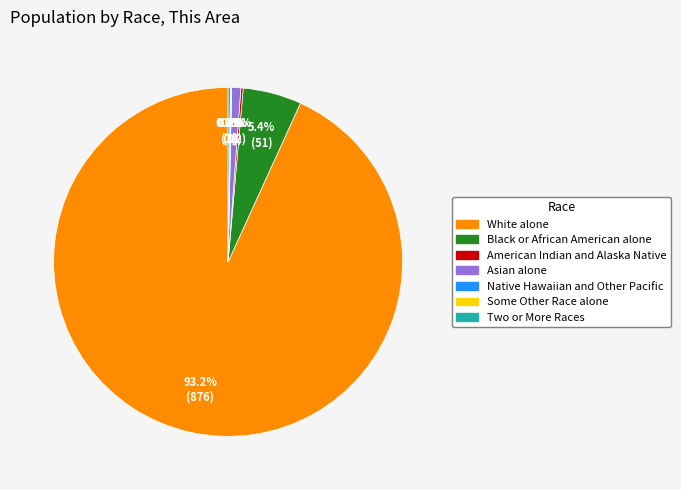

Which has a higher value, Black or African American alone or Asian alone?

Black or African American alone